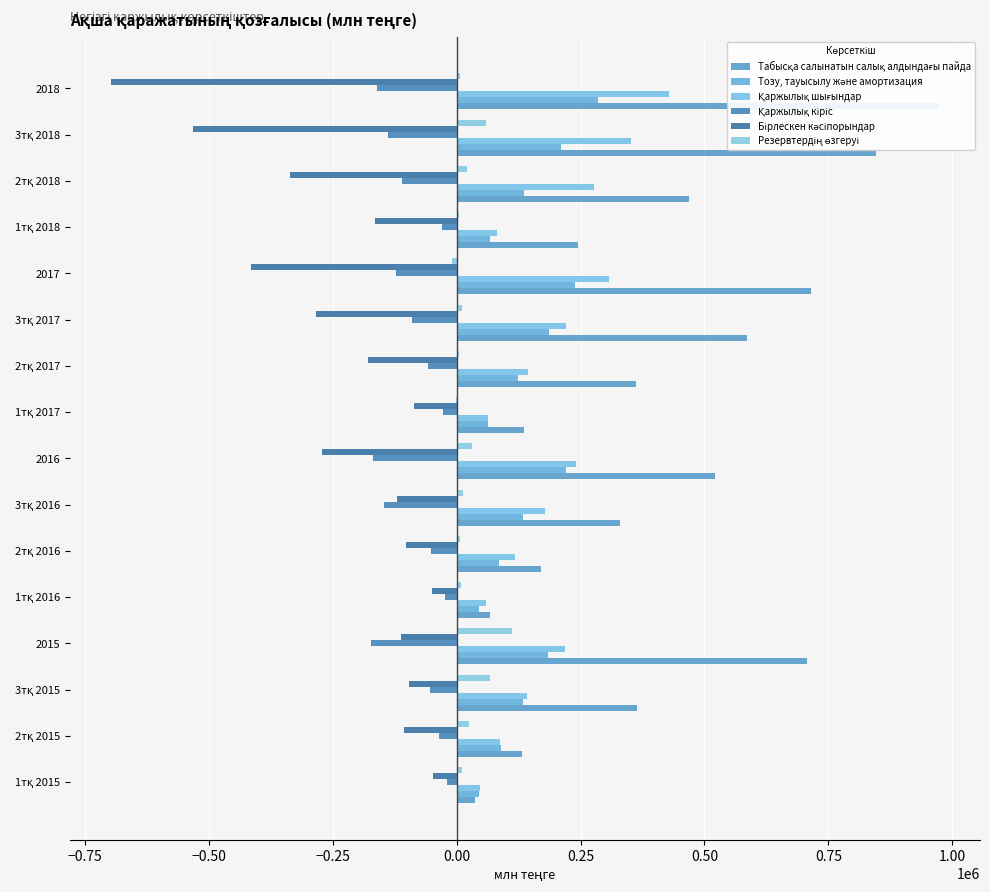

What is the minimum value shown in the chart?

-697326.0